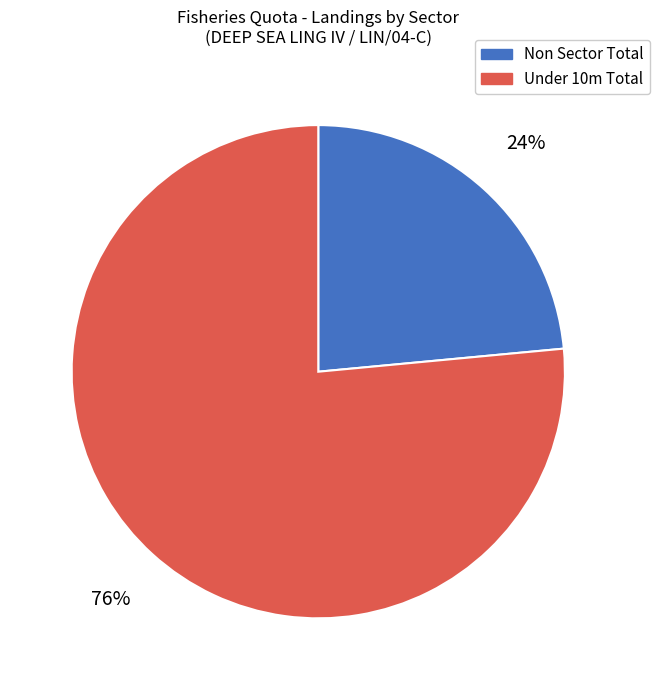

Is there a majority slice in this chart?

Yes